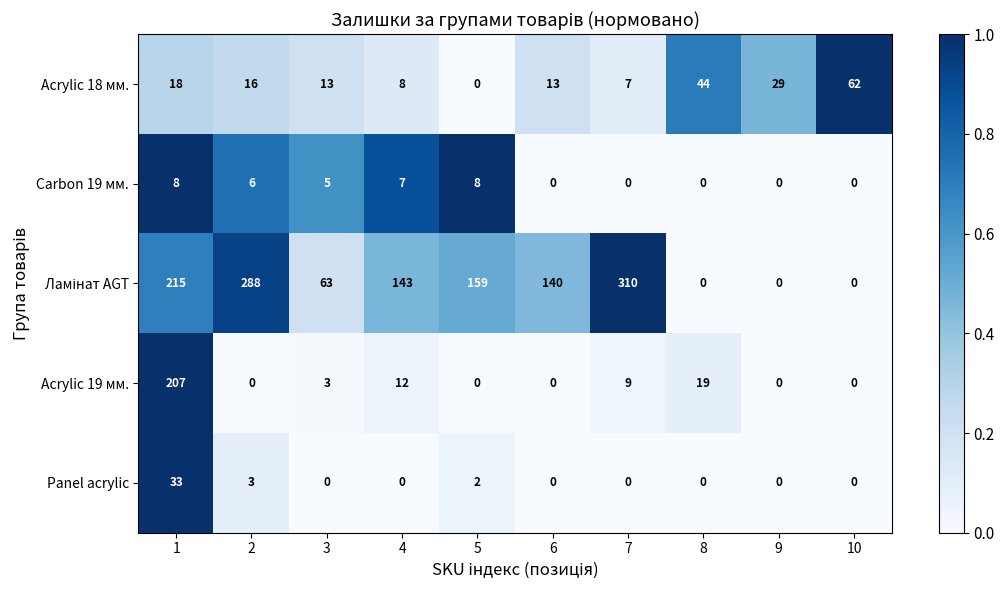

What is the maximum value shown in the chart?

310